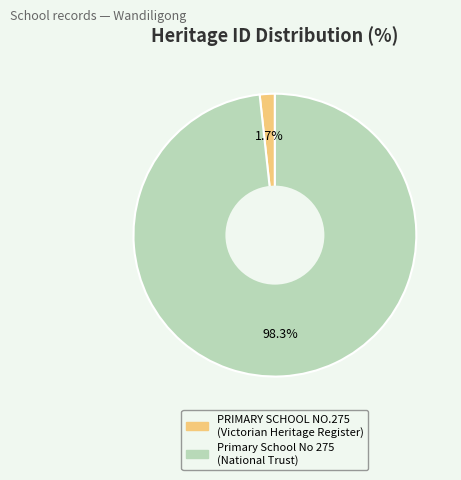

Do Primary School No 275 and PRIMARY SCHOOL NO.275 together represent more than half of the pie?

Yes